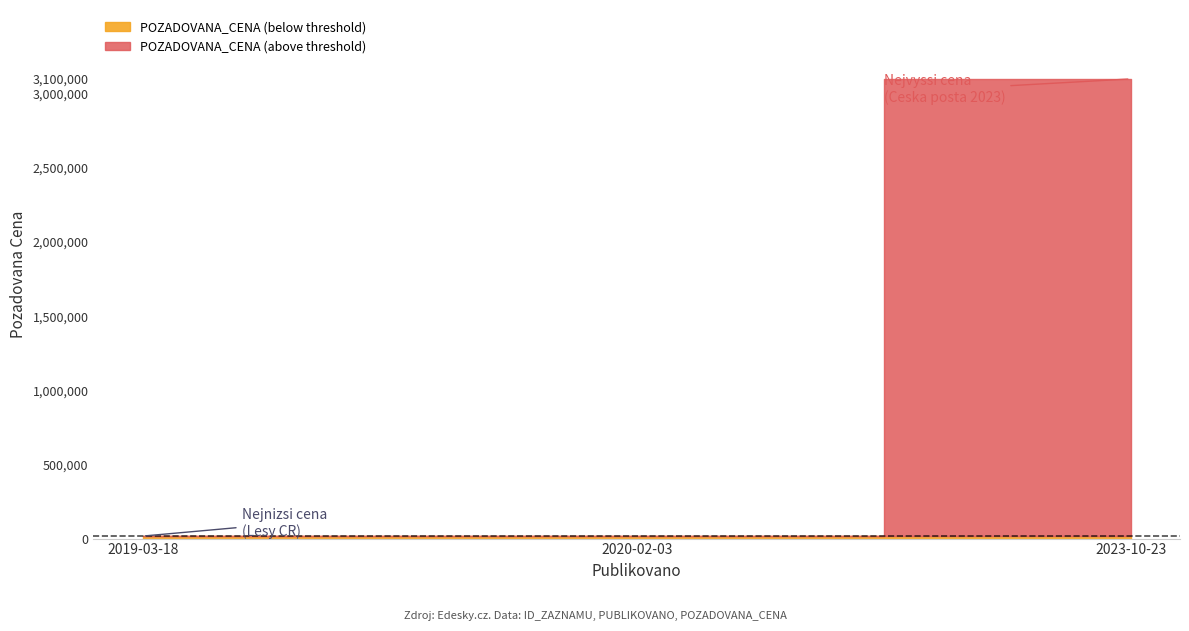

The chart shows a value of 7286 at 2020-02-03. True or false?

False